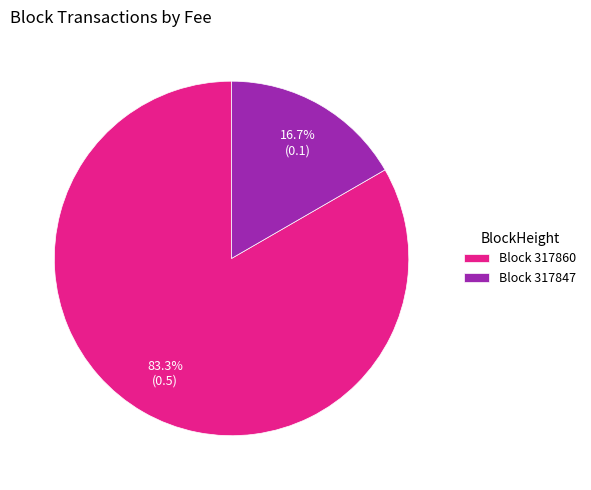

Between Block 317847 and Block 317860, which is larger?

Block 317860